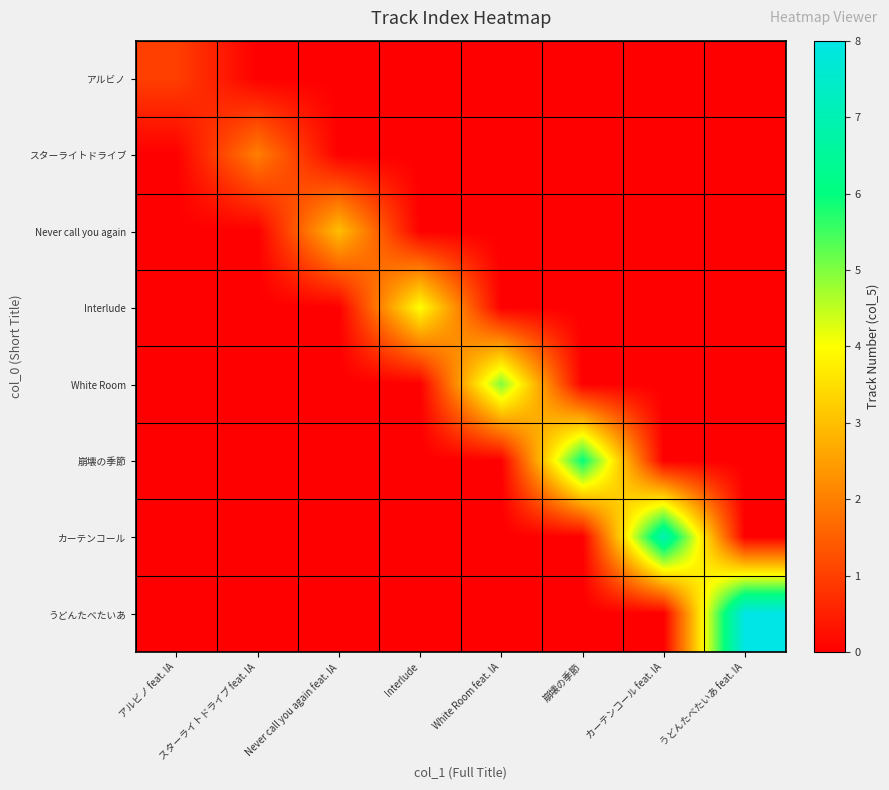

What is the total value across all series at うどんたべたいあ feat. IA?

8